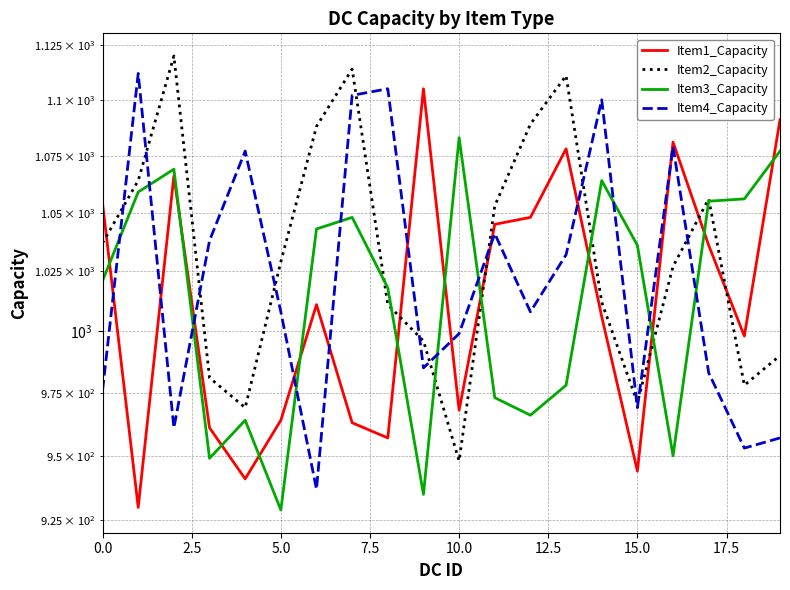

What is the difference between the maximum and minimum values in the Item2_Capacity series?

172